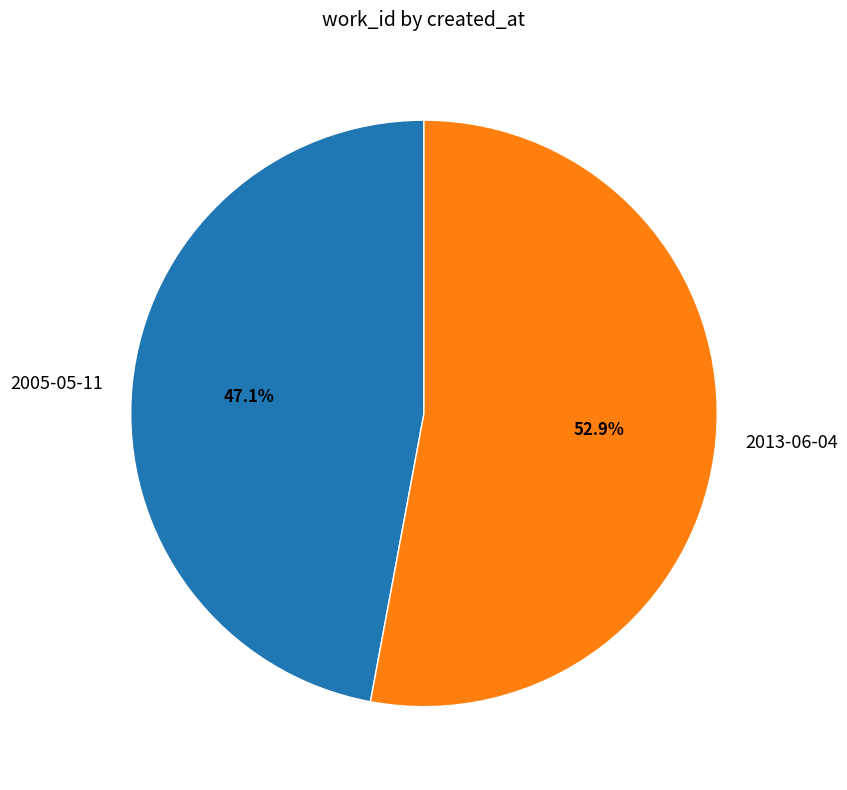

Is 2005-05-11 the majority of the pie?

No